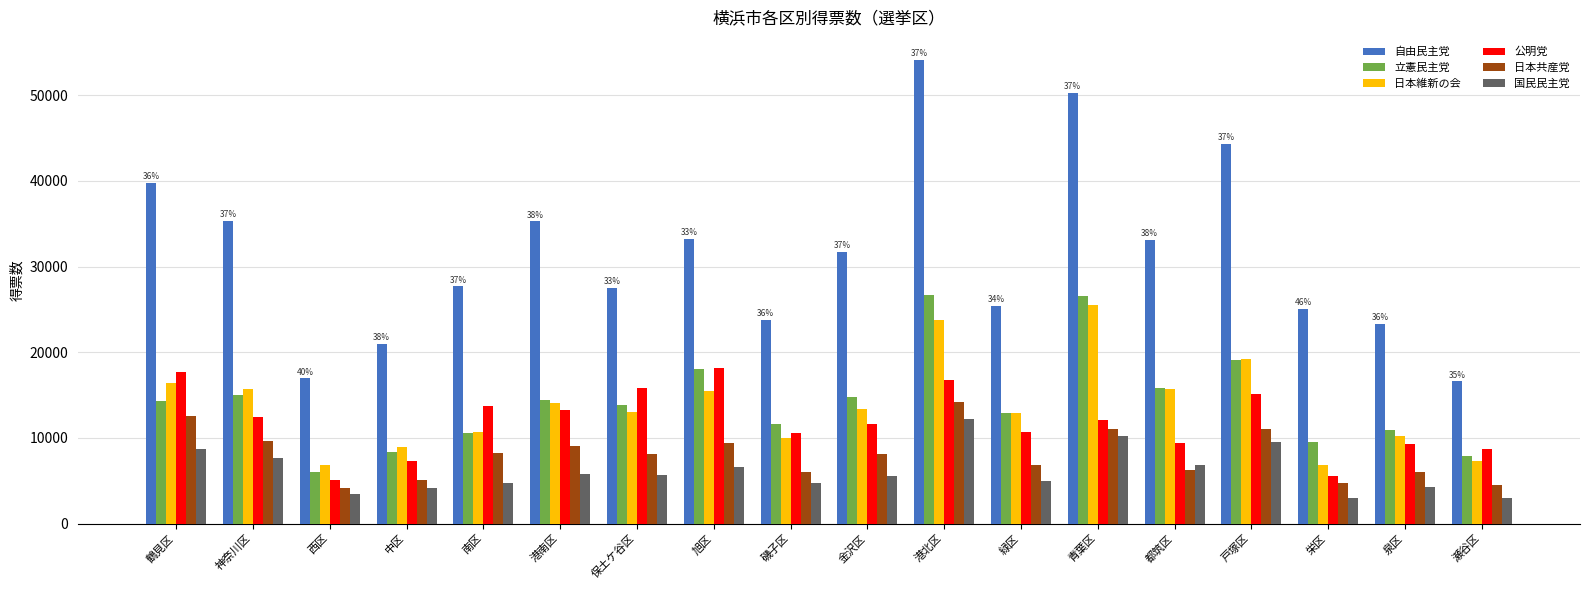

Which series has the largest range (max minus min)?

自由民主党